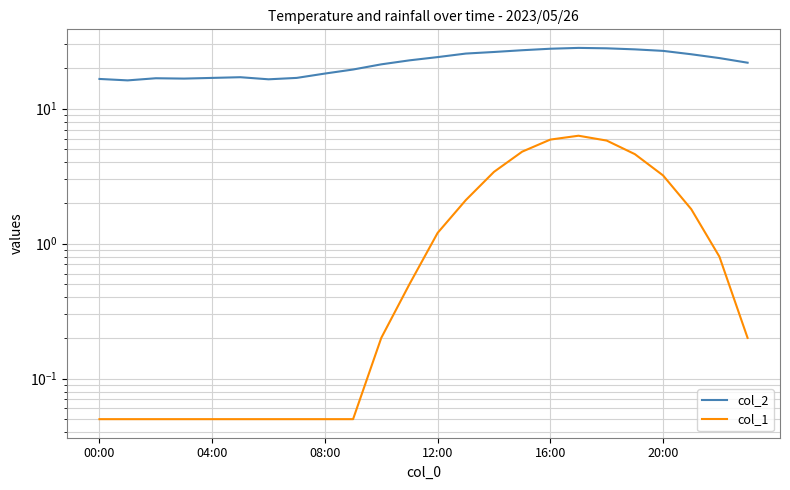

The col_2 series shows 11.1 at 18. True or false?

False